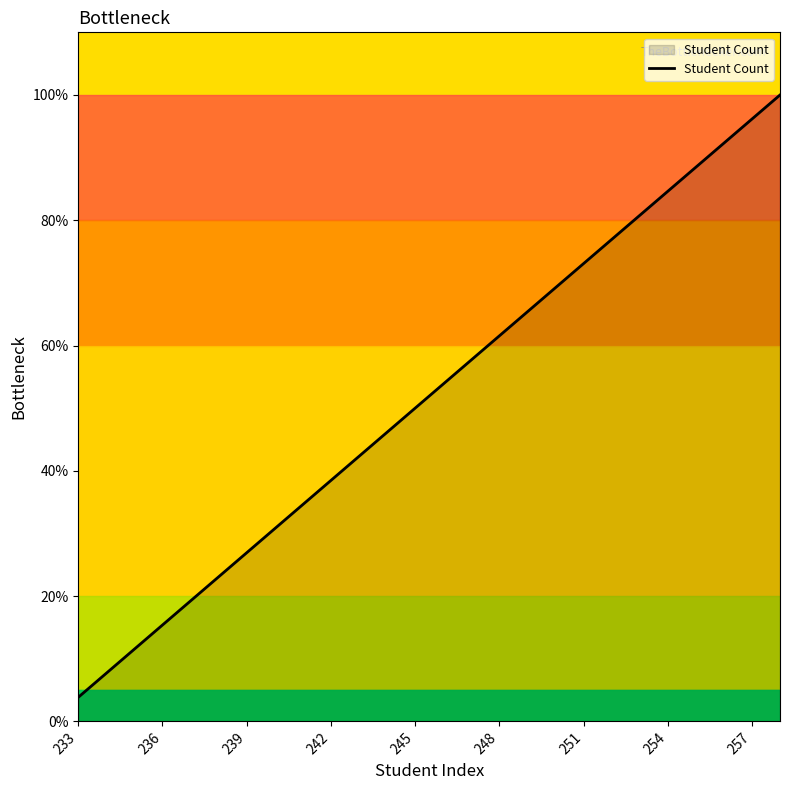

What is the difference between the maximum and minimum values?

96.2